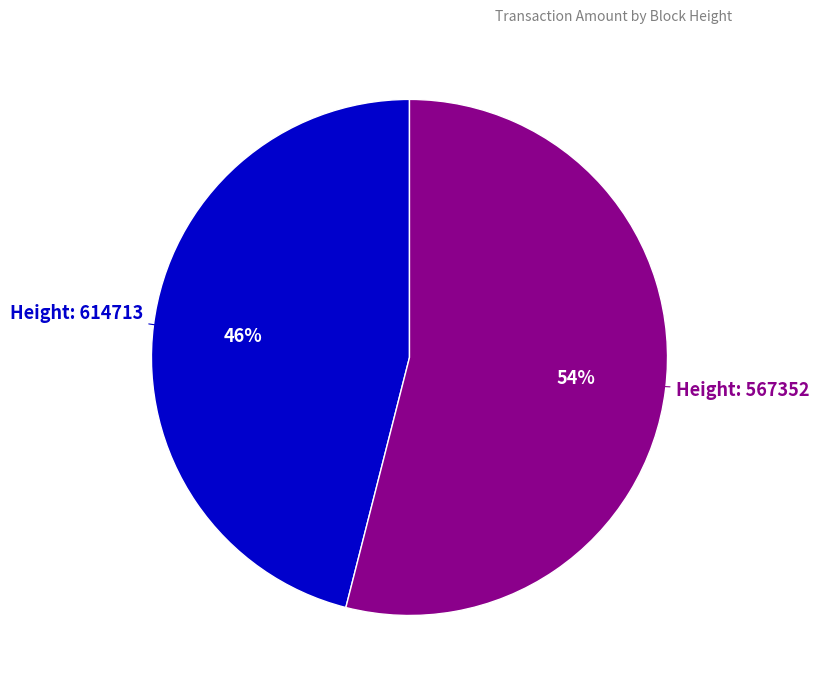

To the nearest percent, what is the average slice percentage?

50%